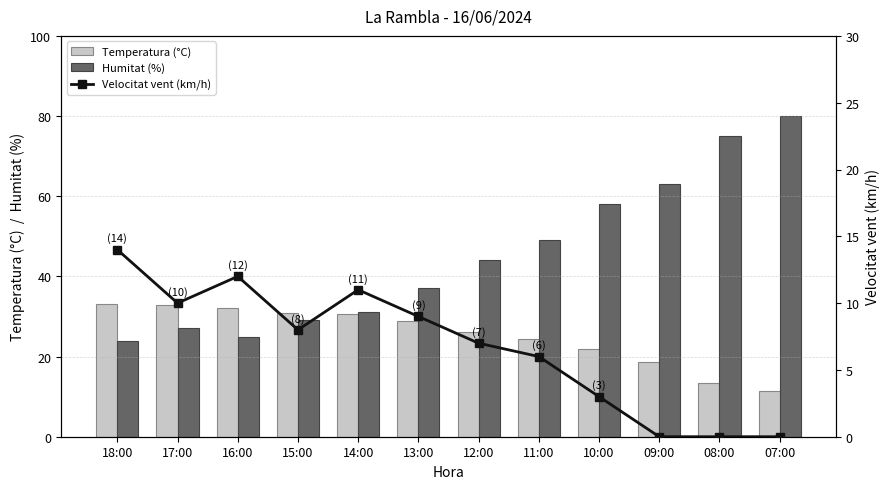

Where does the Humitat (%) series first go above 44?

11:00